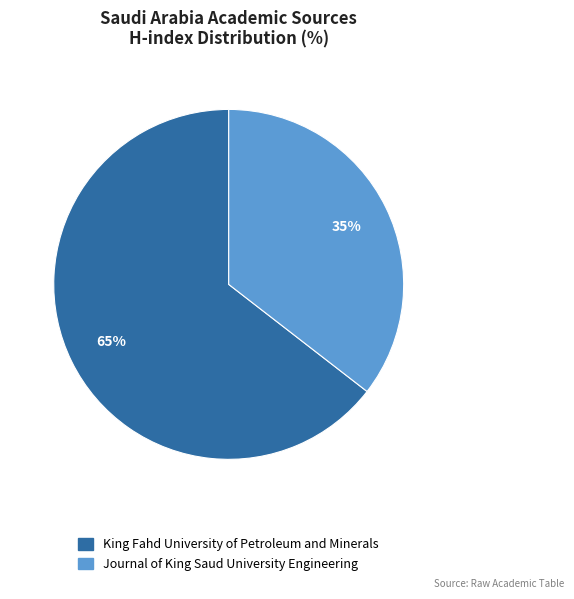

Which has a higher value, Journal of King Saud University Engineering or King Fahd University of Petroleum and Minerals?

King Fahd University of Petroleum and Minerals